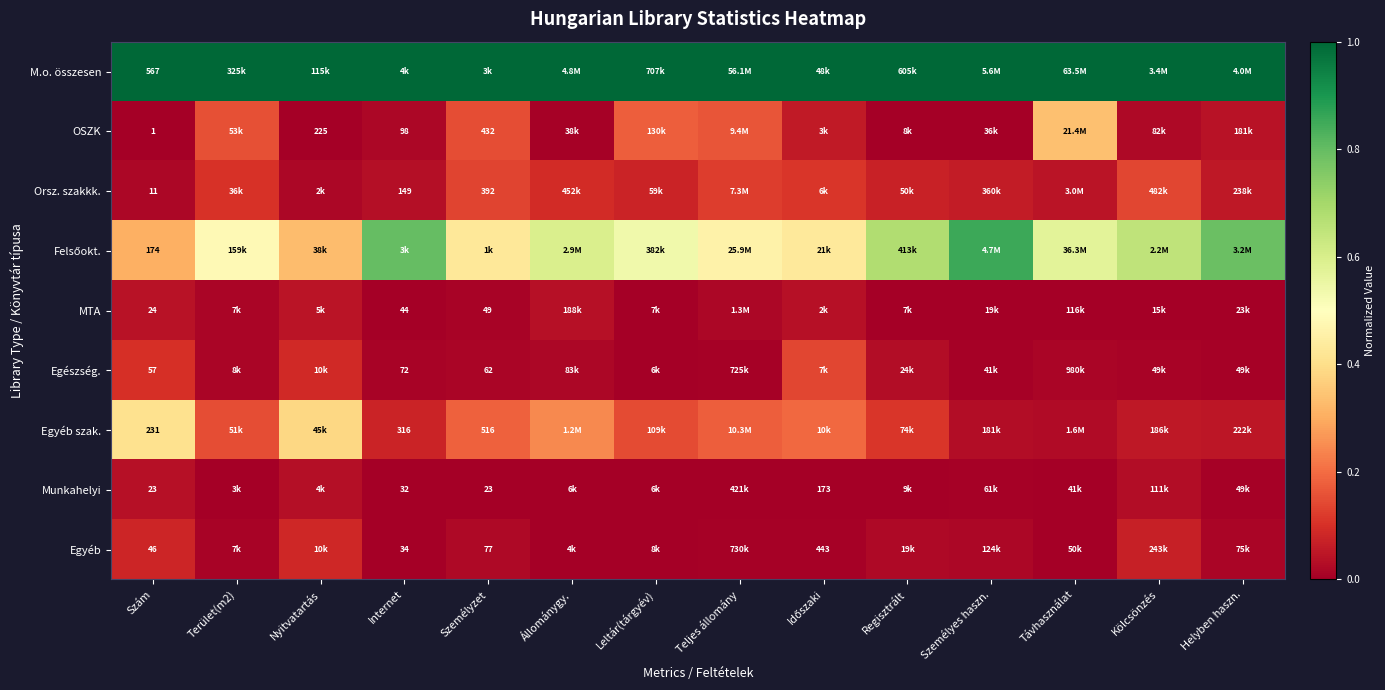

List the labels in order of Orsz. szakkk. value, largest first.

Kölcsönzés, Személyzet, Teljes állomány, Időszaki, Terület(m2), Állománygy., Leltár(tárgyév), Regisztrált, Személyes haszn., Helyben haszn., Távhasználat, Internet, Nyitvatartás, Szám